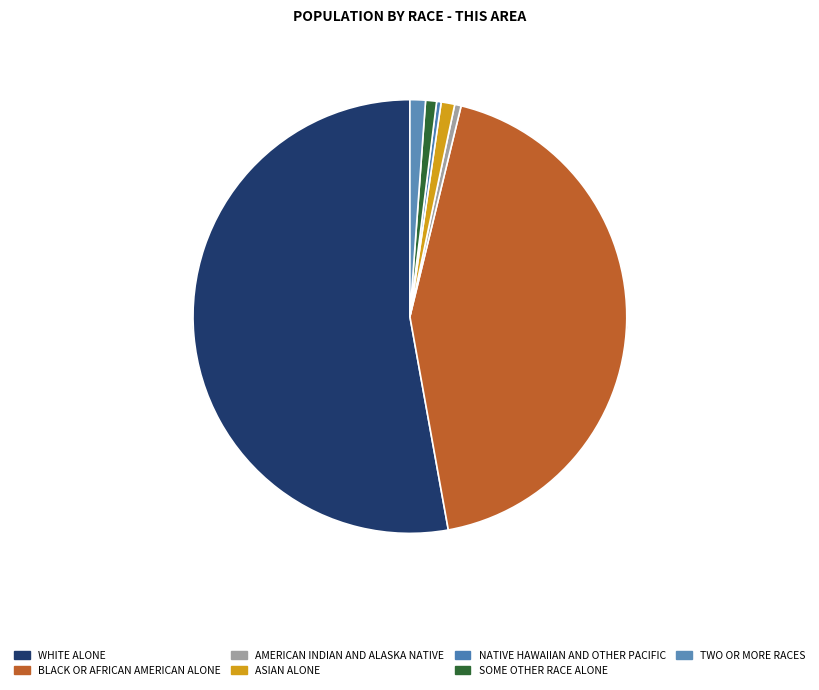

What percentage is the White alone slice, to the nearest percent?

53%